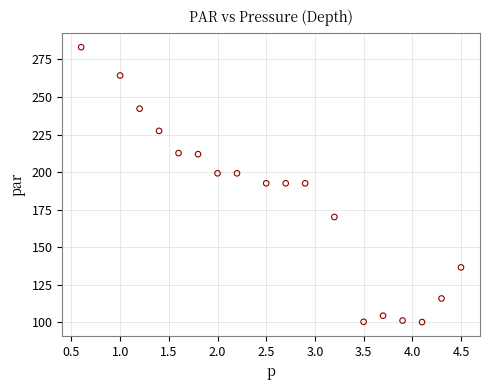

What is the range of X values (max minus min)?

3.9